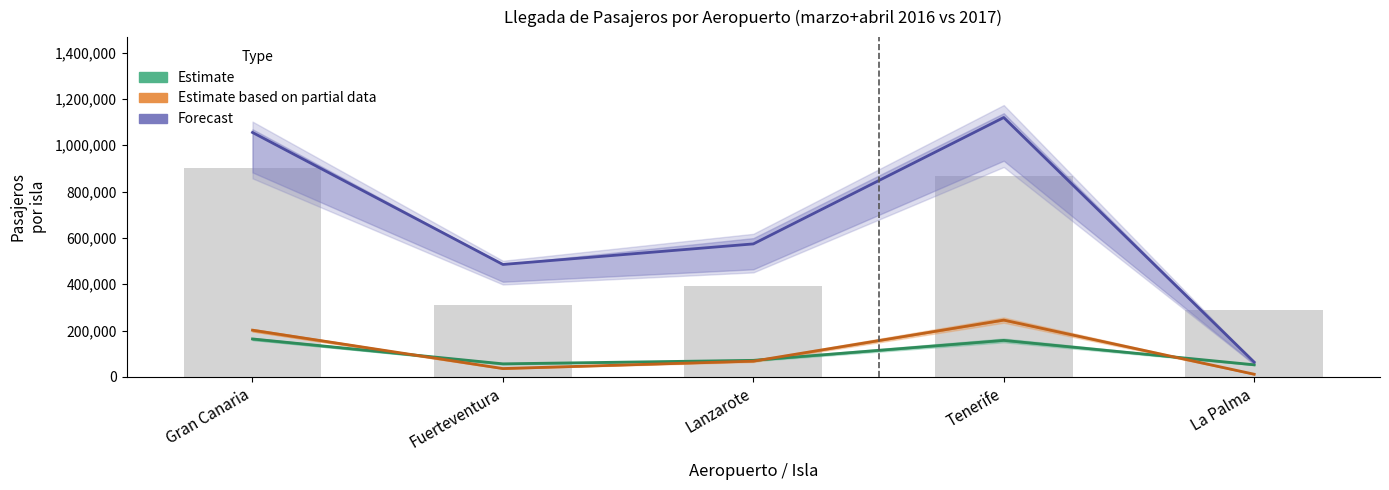

Which series has the largest total across all categories?

Forecast